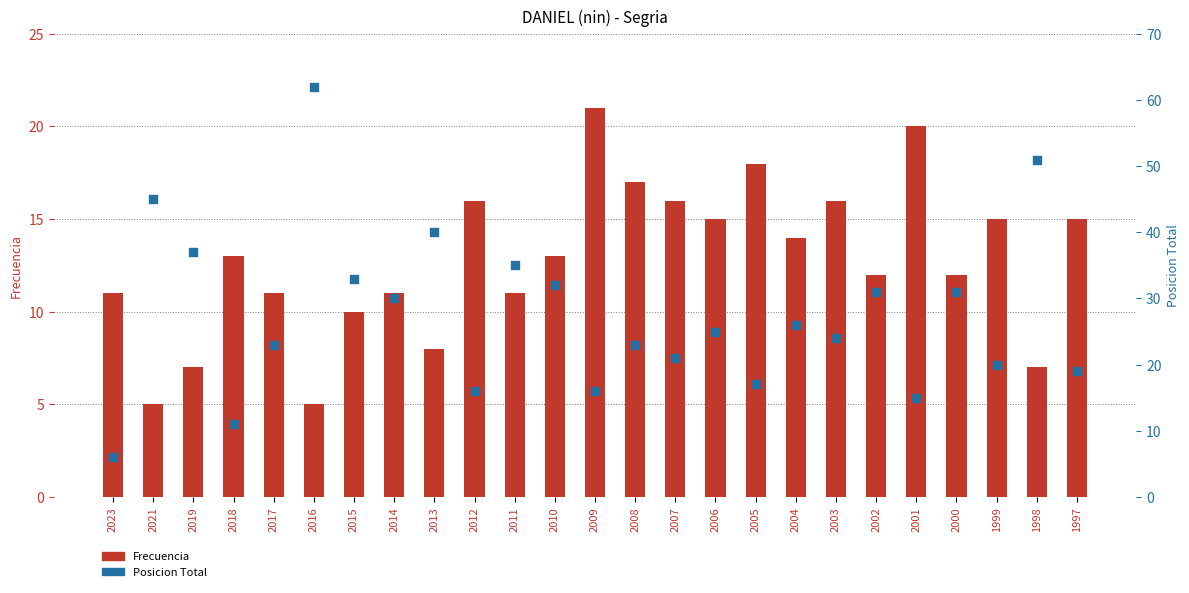

Which series has the widest spread of Y values?

Posicion Total